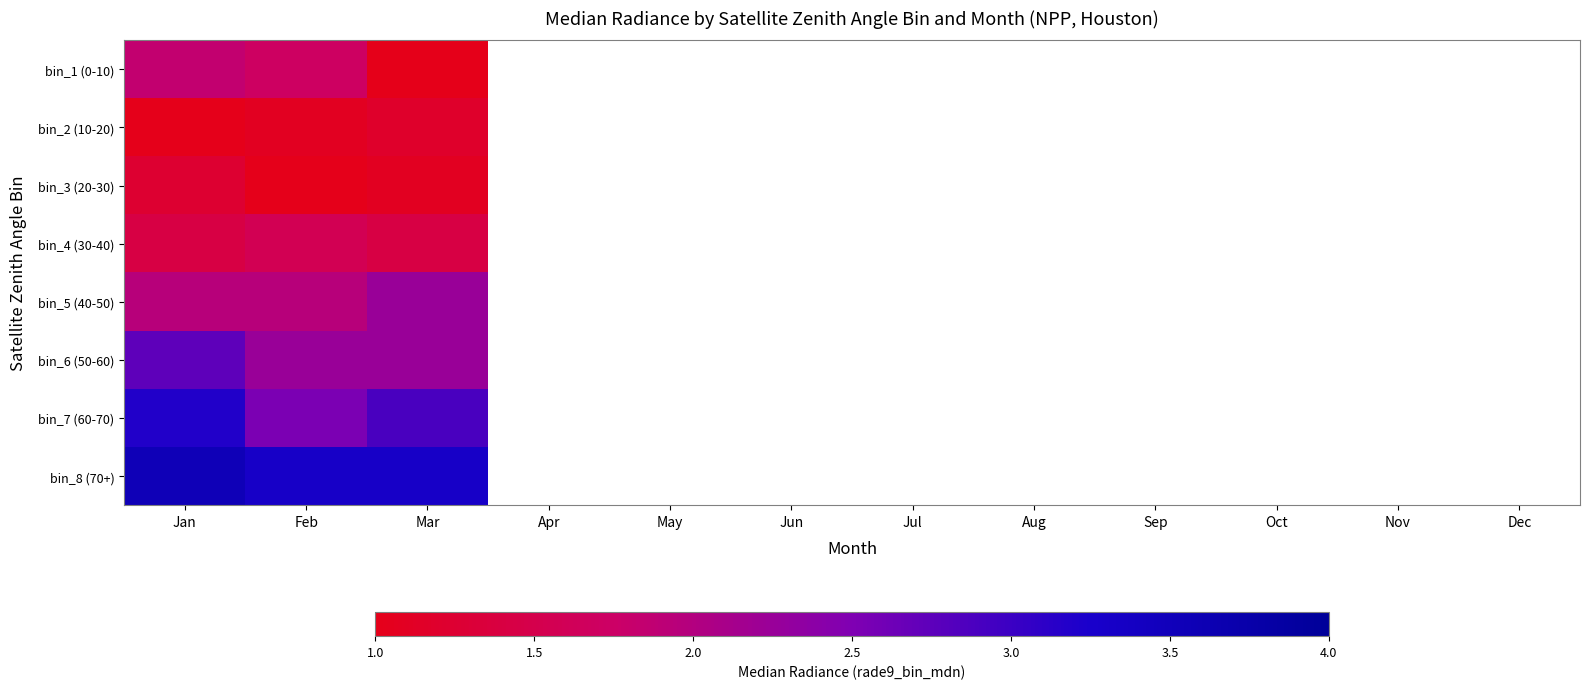

Which series has the largest range (max minus min)?

bin_1 (0-10)